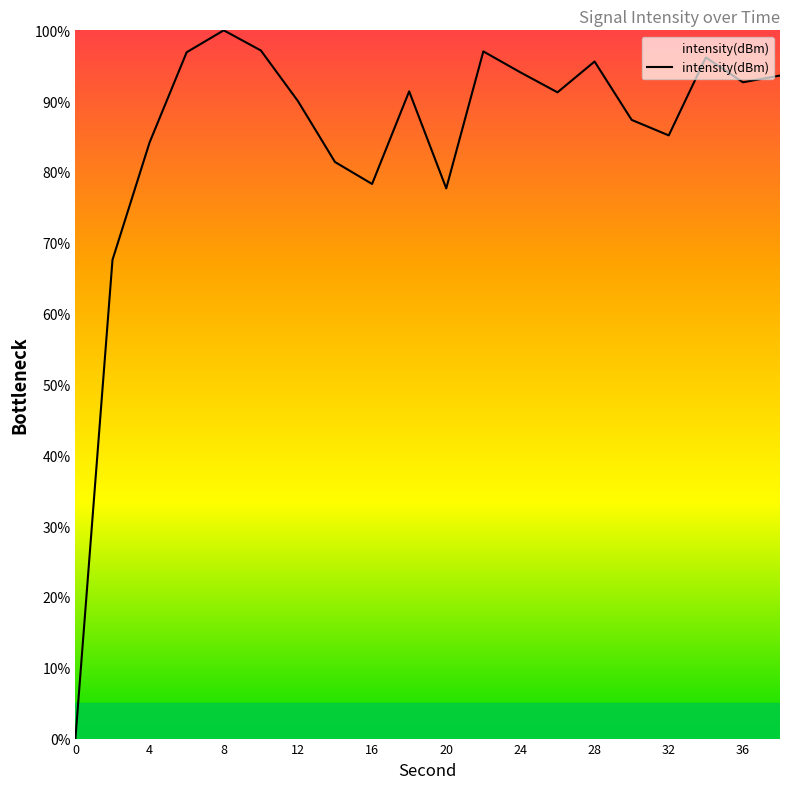

What is the maximum value shown in the chart?

100.0